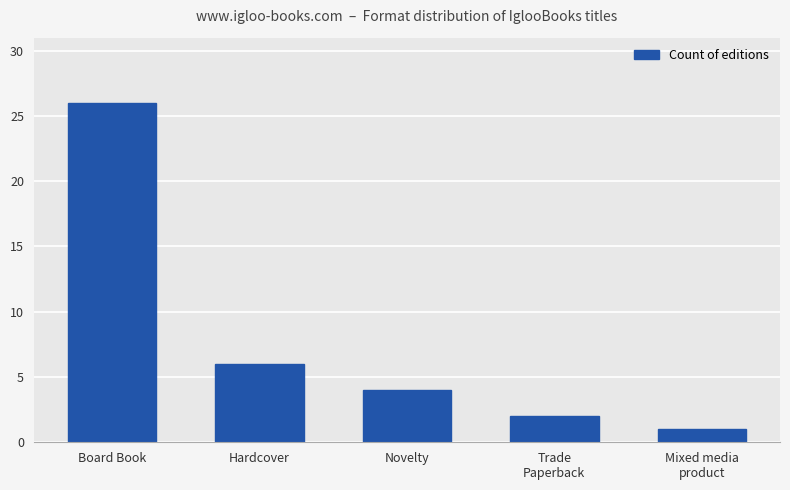

Rank the categories by value from lowest to highest.

Mixed media
product, Trade
Paperback, Novelty, Hardcover, Board Book